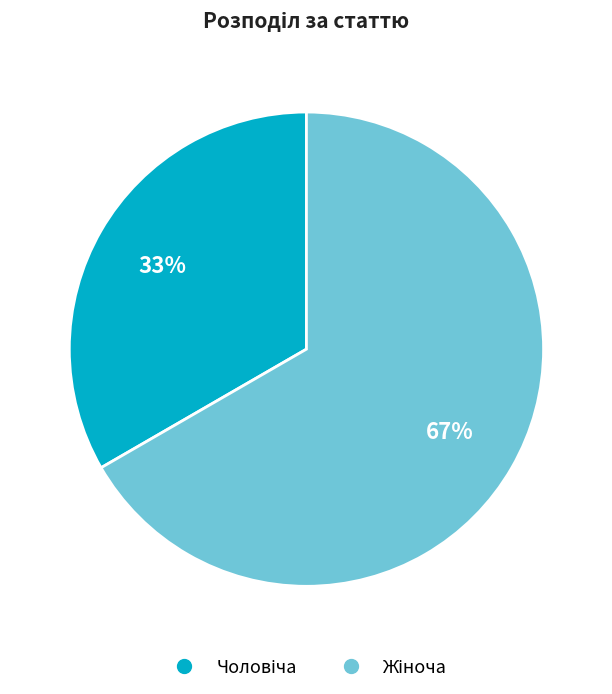

Is there any slice that represents more than half of the pie?

Yes